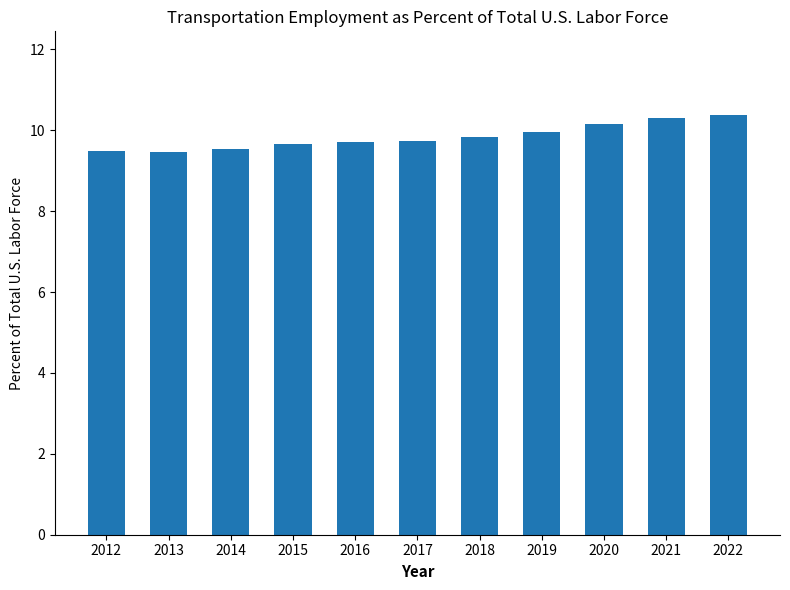

What is the value of the 7th bar from the left?

9.8